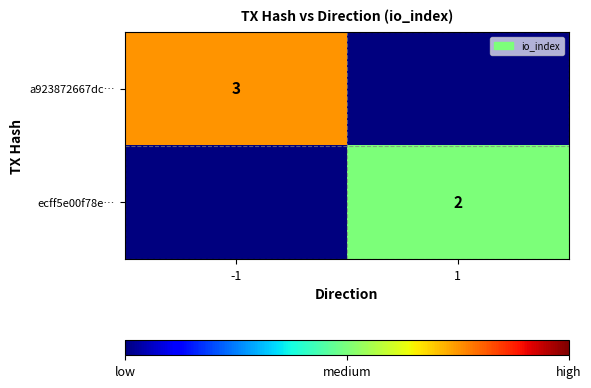

Is it true that a923872667dc… equals 1 at -1?

False